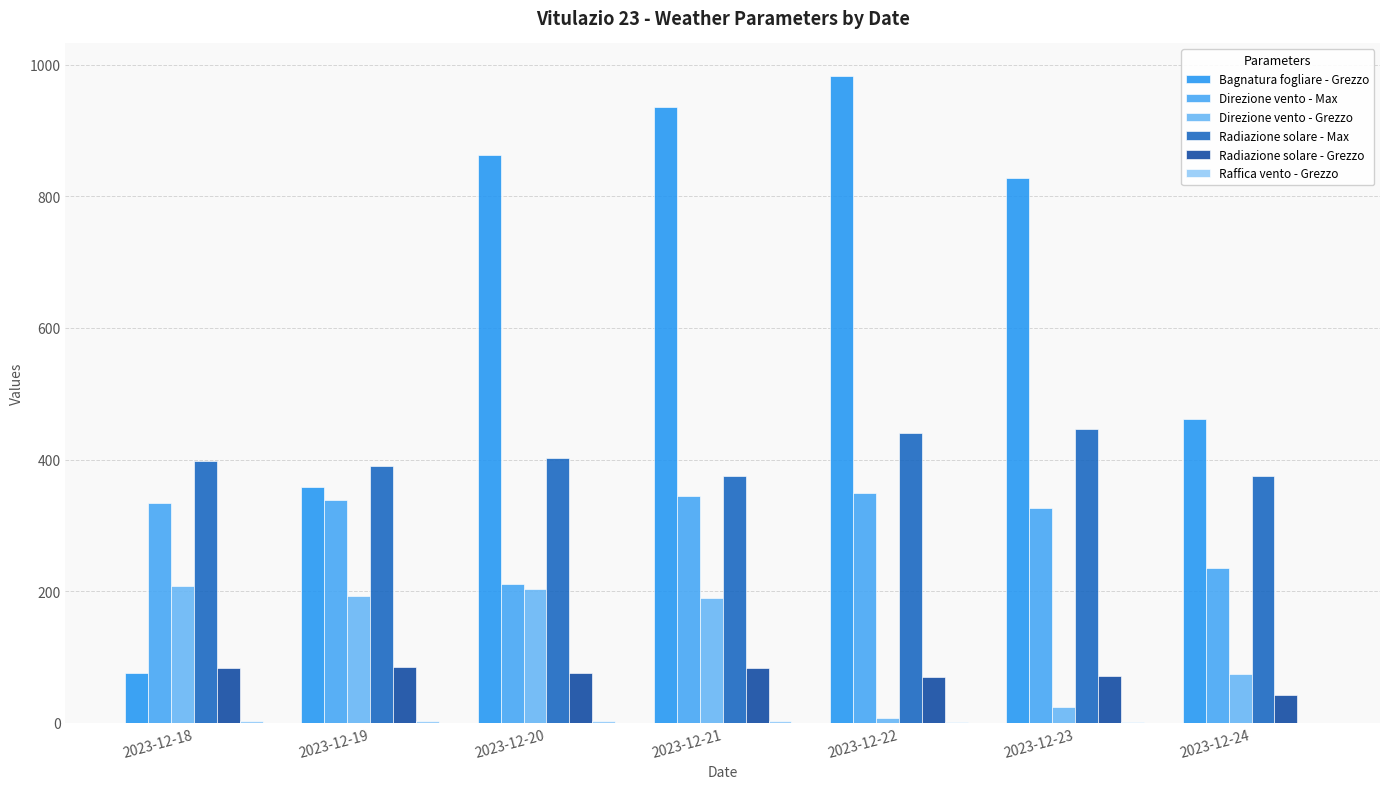

Which series has the largest total across all categories?

Bagnatura fogliare - Grezzo